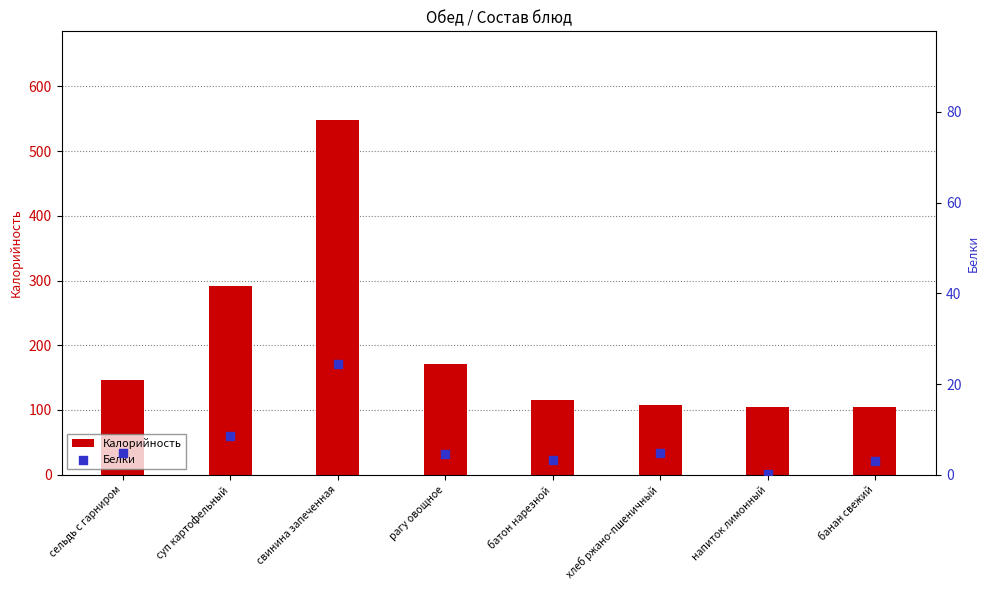

Which series has the largest Y range (max minus min)?

Калорийность